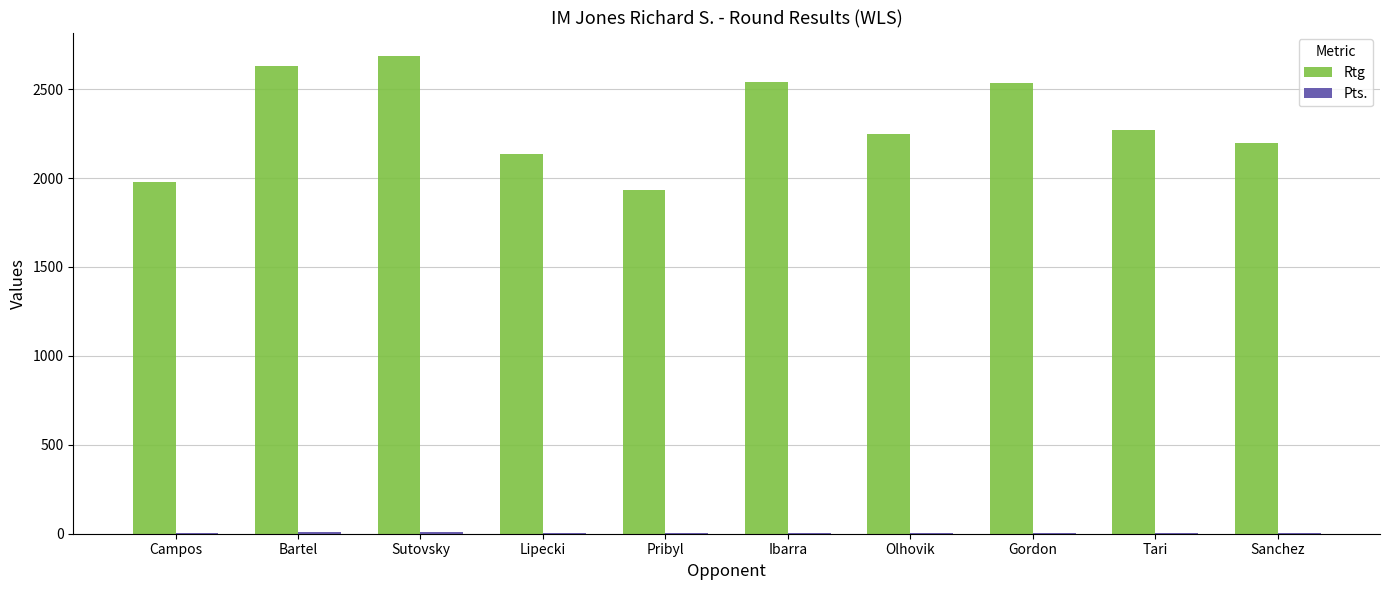

What is the greatest value displayed?

2684.0